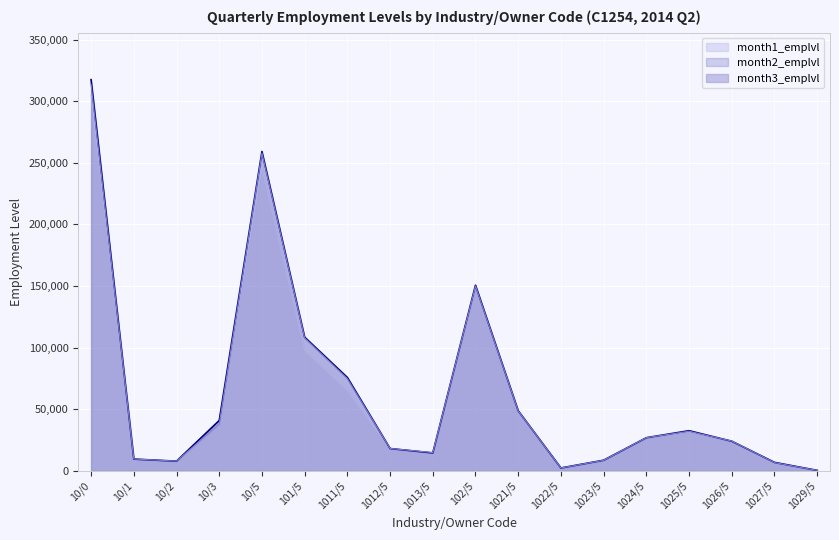

True or false: month1_emplvl and month3_emplvl cross at least once.

True